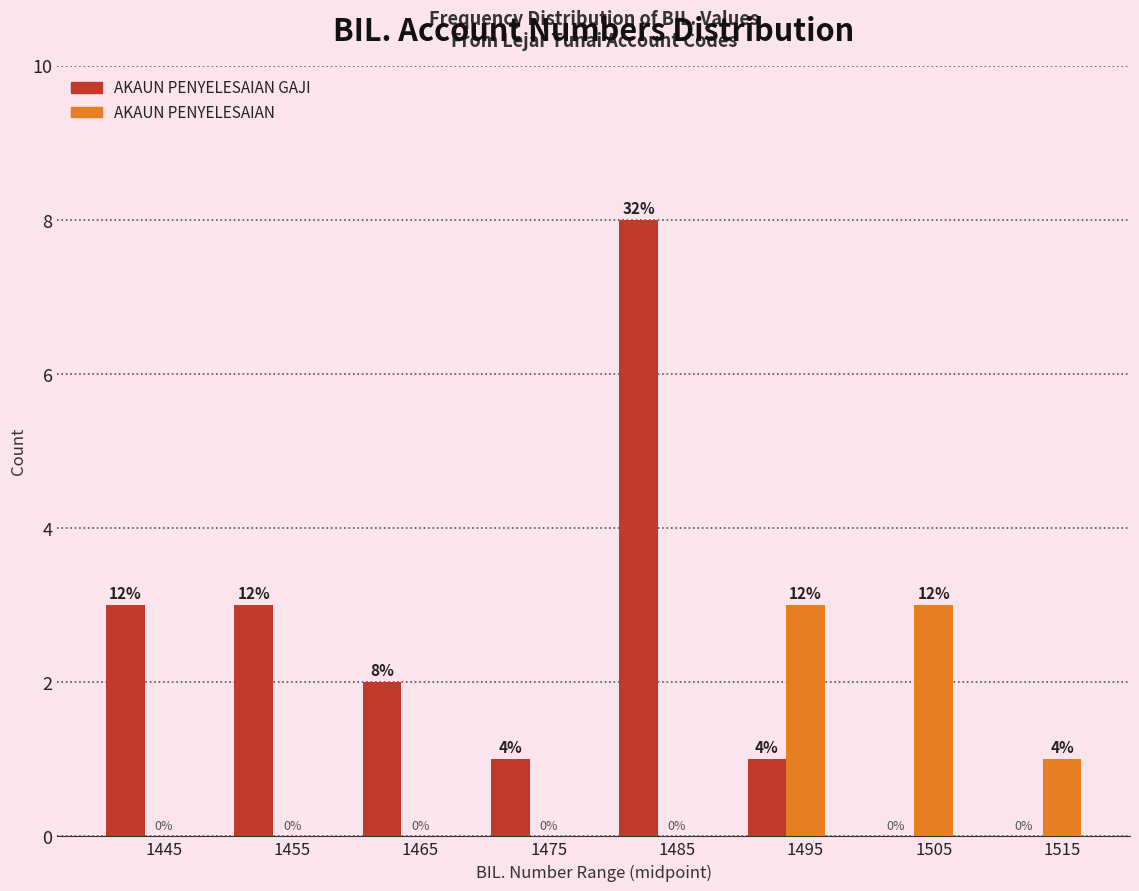

Which series changed the most between 1455 and 1495?

AKAUN PENYELESAIAN